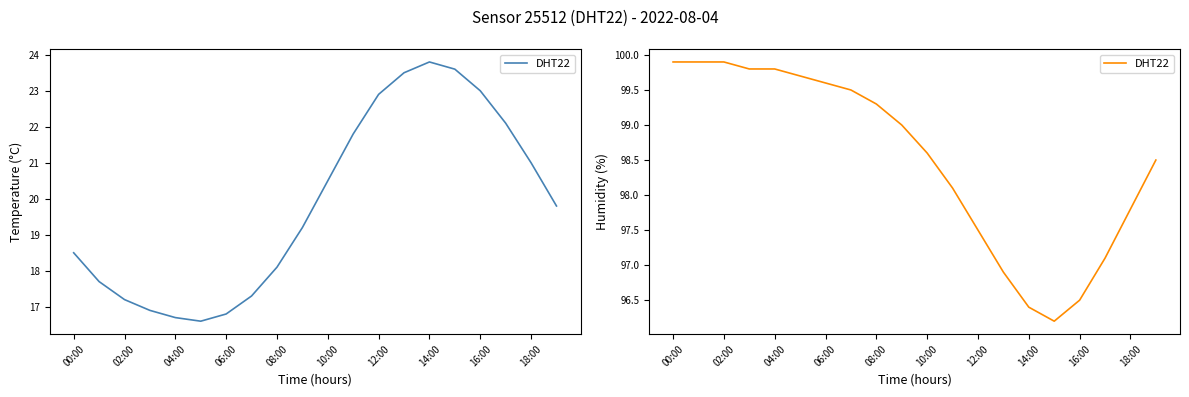

What is the difference between the maximum and minimum values?

3.7